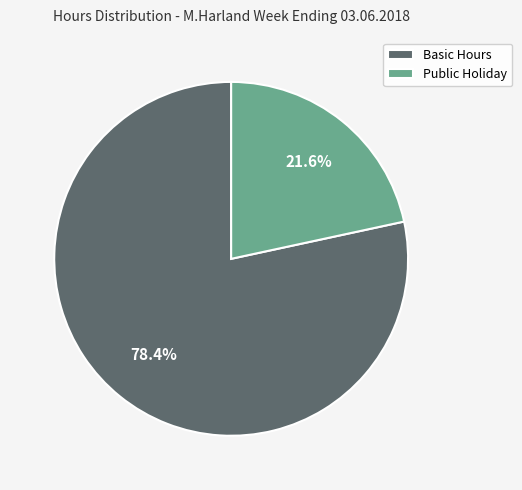

What is the total percentage of Public Holiday and Basic Hours?

100.0%